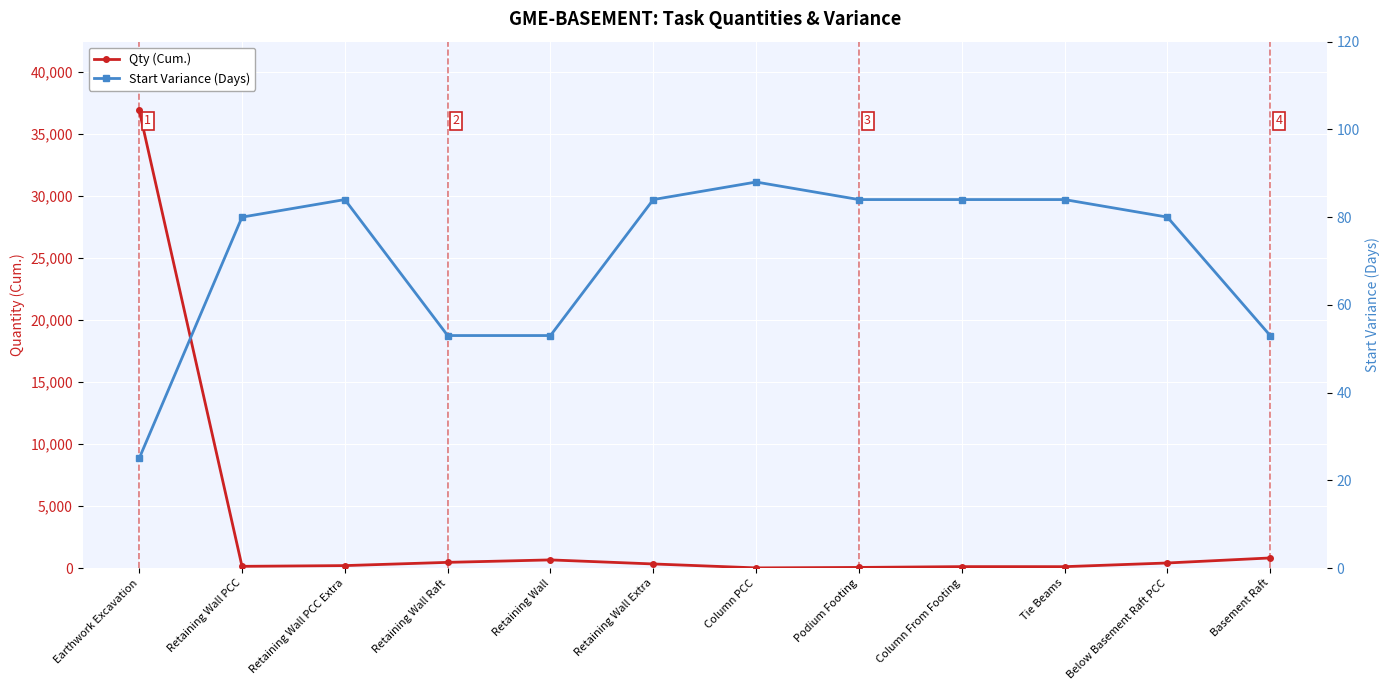

True or false: Start Variance (Days) has more than 1 points higher than both neighbors.

True